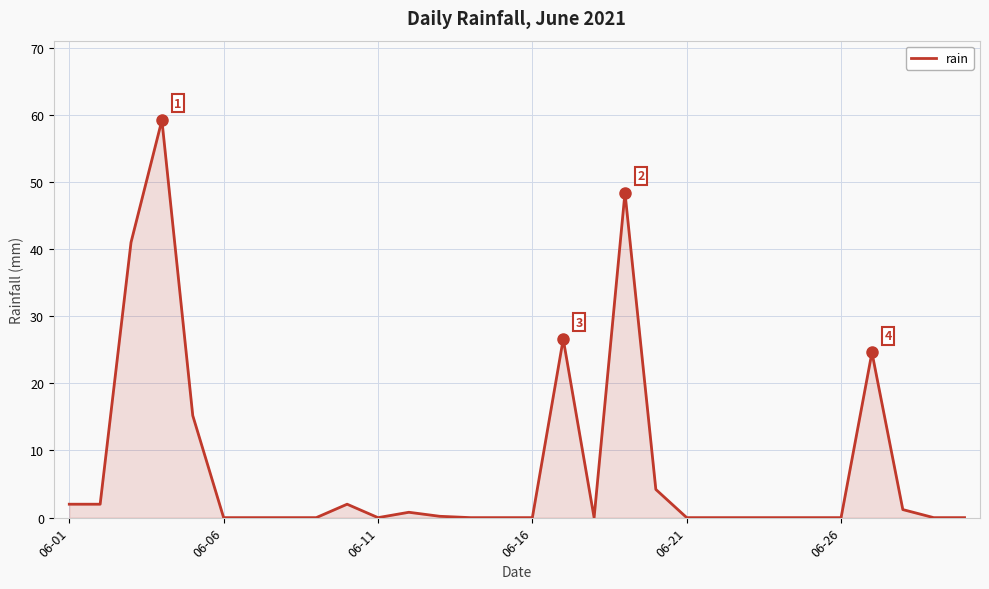

What is the greatest value displayed?

59.2